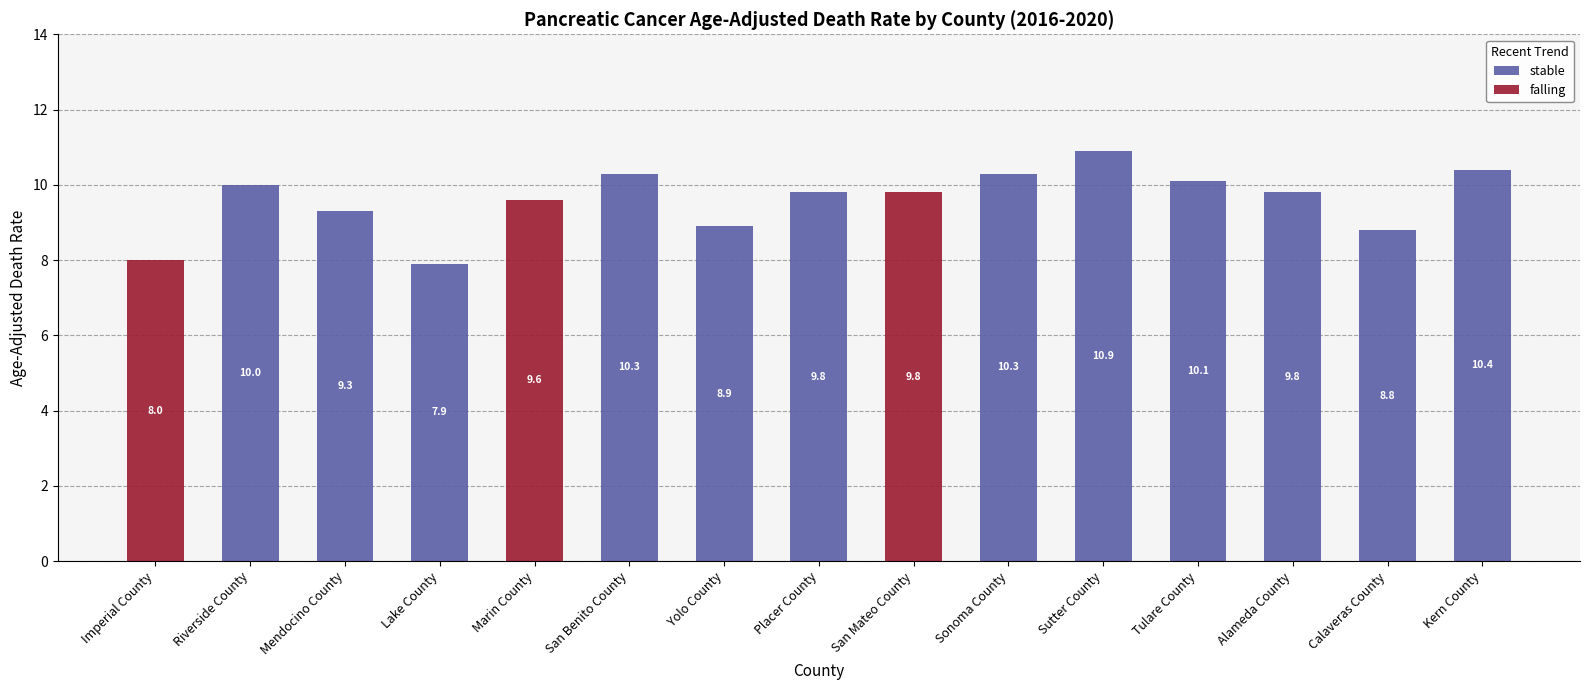

True or false: stable has a value of -5.2 at Imperial County.

False